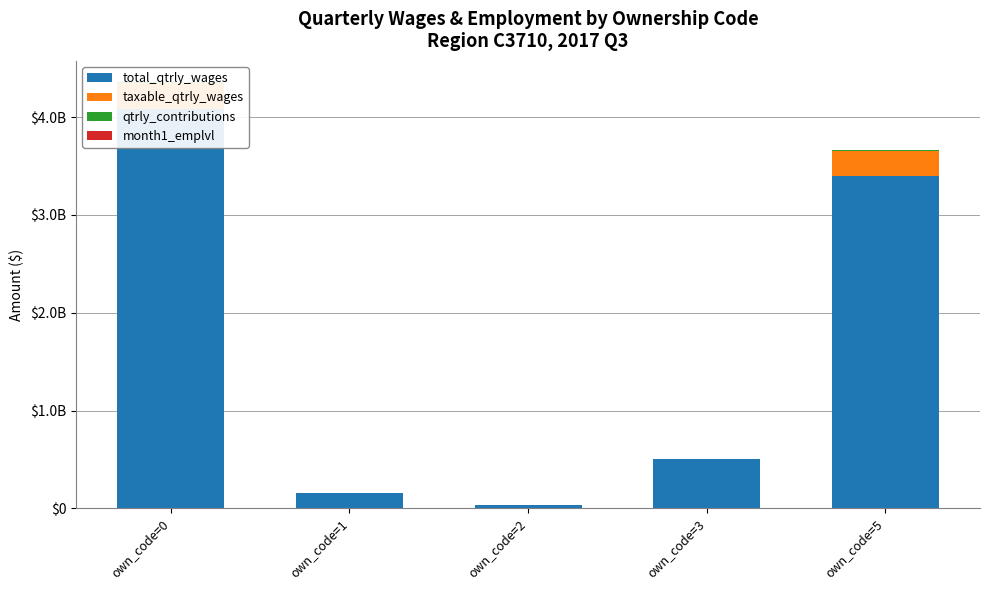

What is the average value of the total_qtrly_wages series?

1634262908